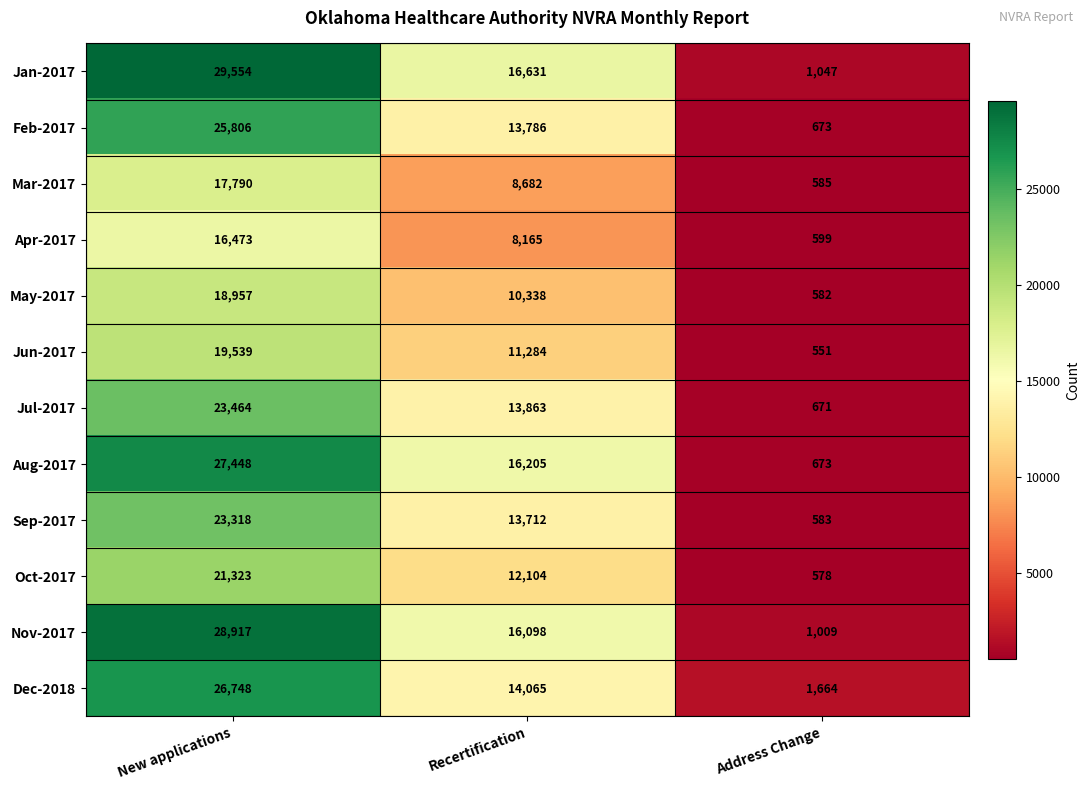

How many categories are shown in the chart?

3